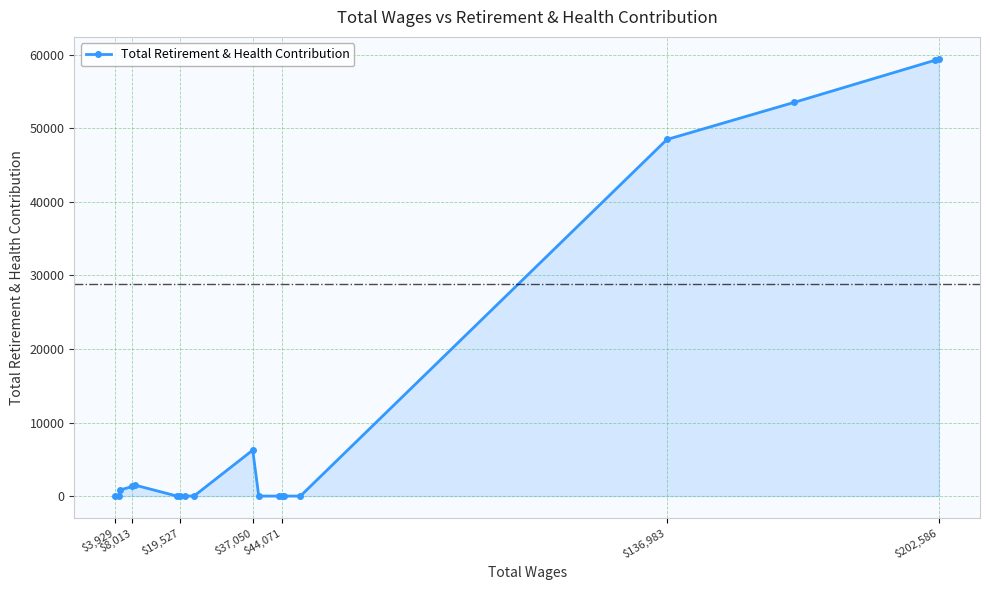

How many lines are shown in the chart?

1